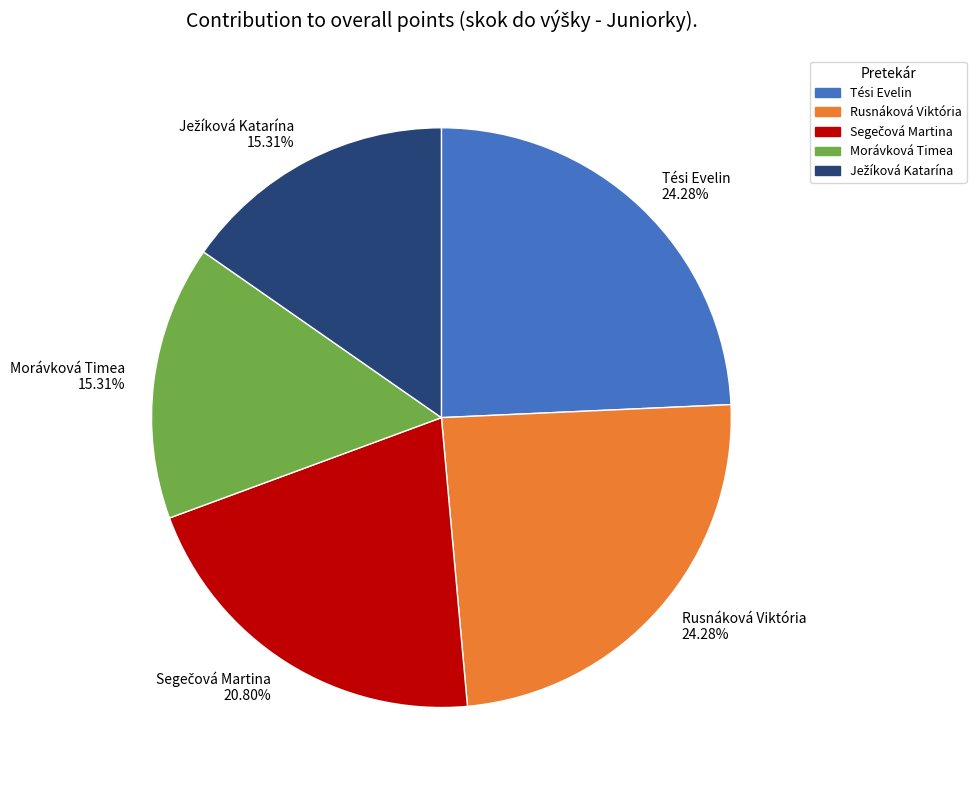

Is the sum of Rusnáková Viktória and Morávková Timea greater than half?

No